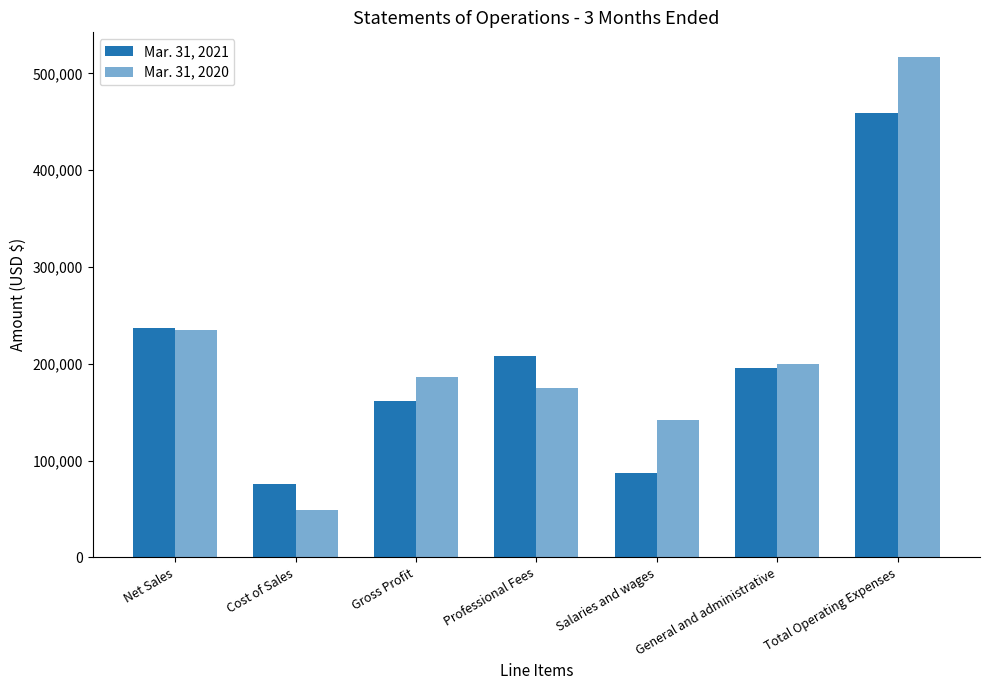

Are the bars horizontal?

No